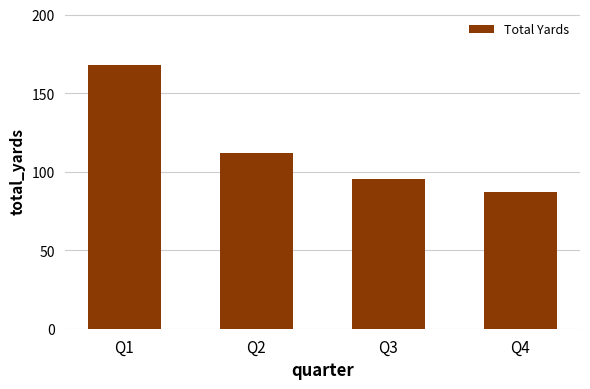

What is the smallest value displayed?

87